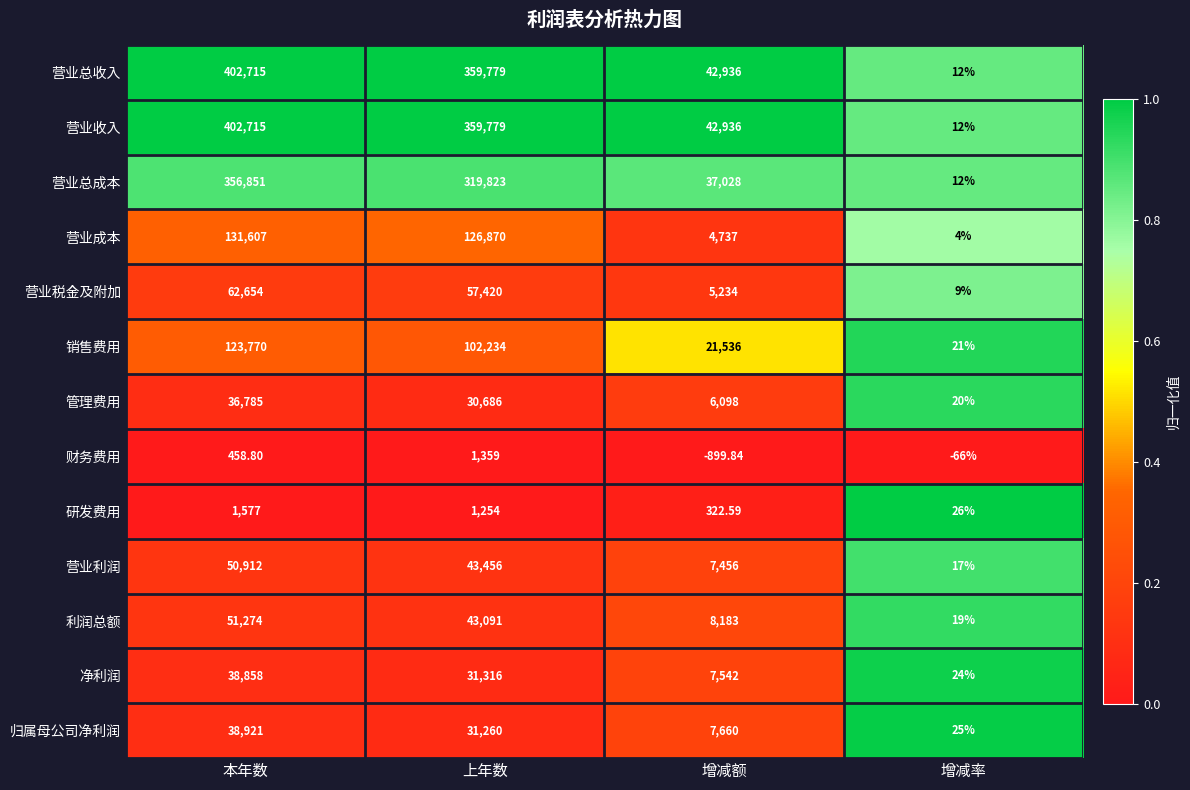

List the labels in order of 利润总额 value, largest first.

本年数, 上年数, 增减额, 增减率